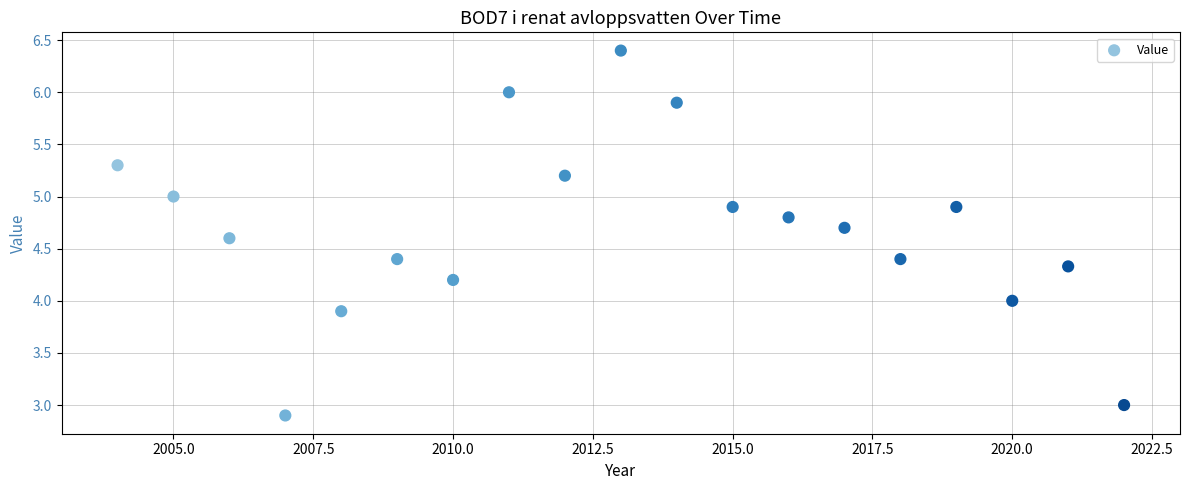

What is the range of X values (max minus min)?

18.0